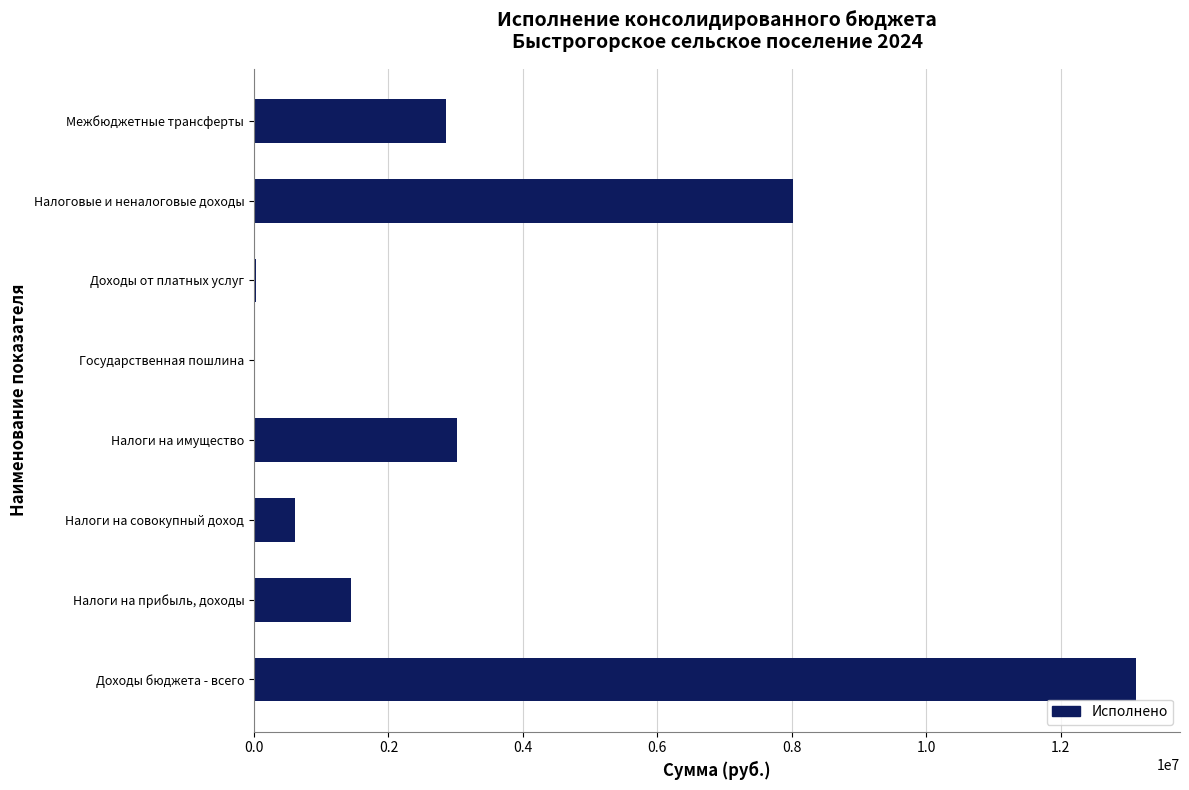

What is the change in value from Доходы бюджета - всего to Налоги на совокупный доход?

-12504576.4